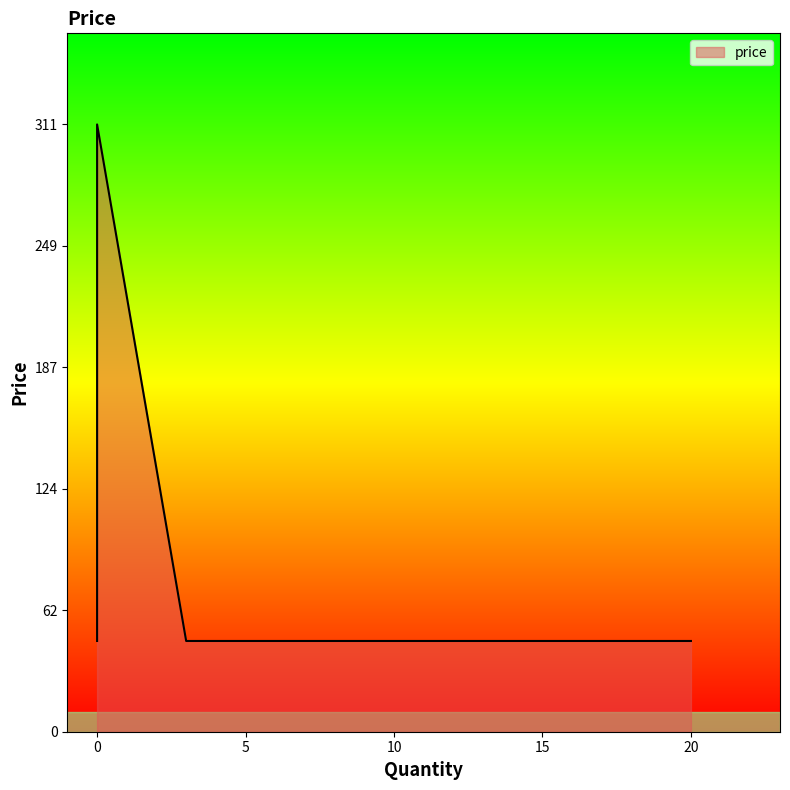

What is the average value?

92.3